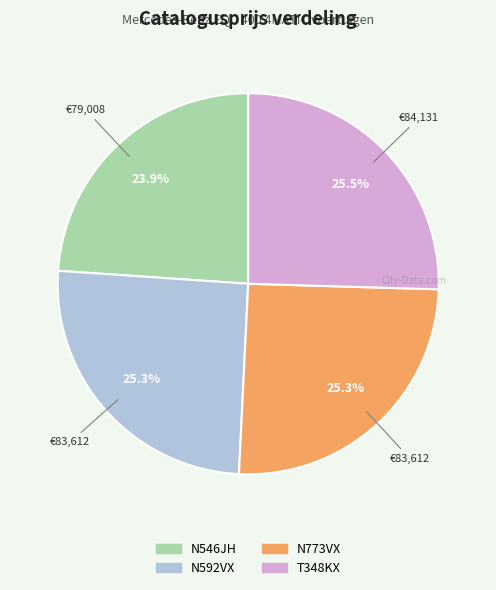

Does N592VX represent more than half of the total?

No